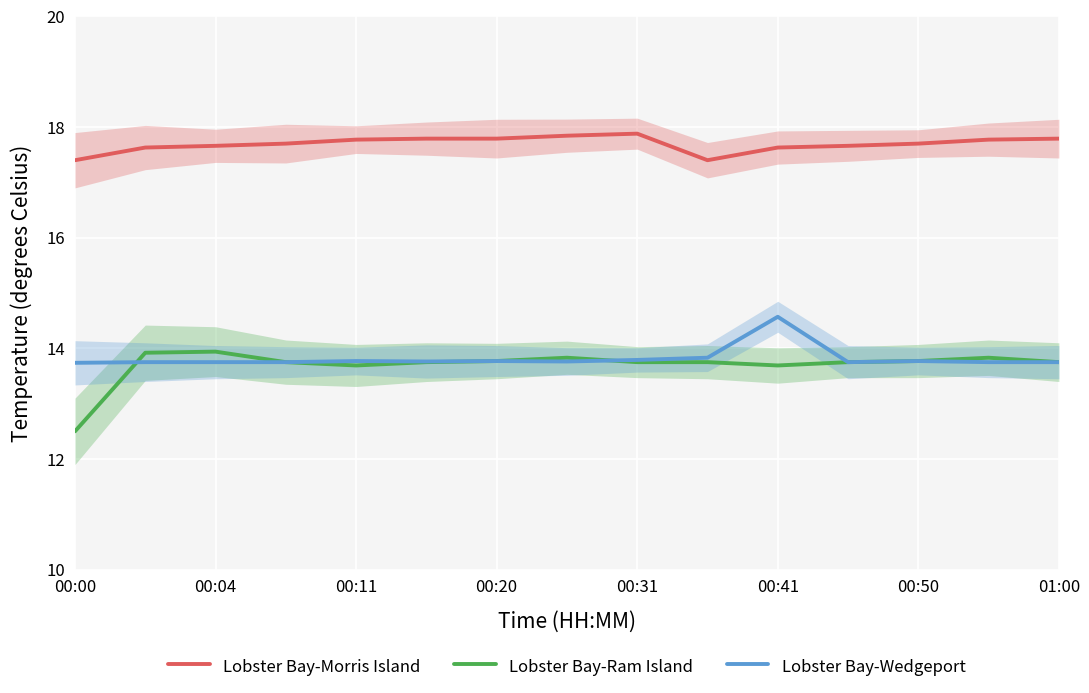

The value of Lobster Bay-Ram Island at 00:04 is 13.9. True or false?

True